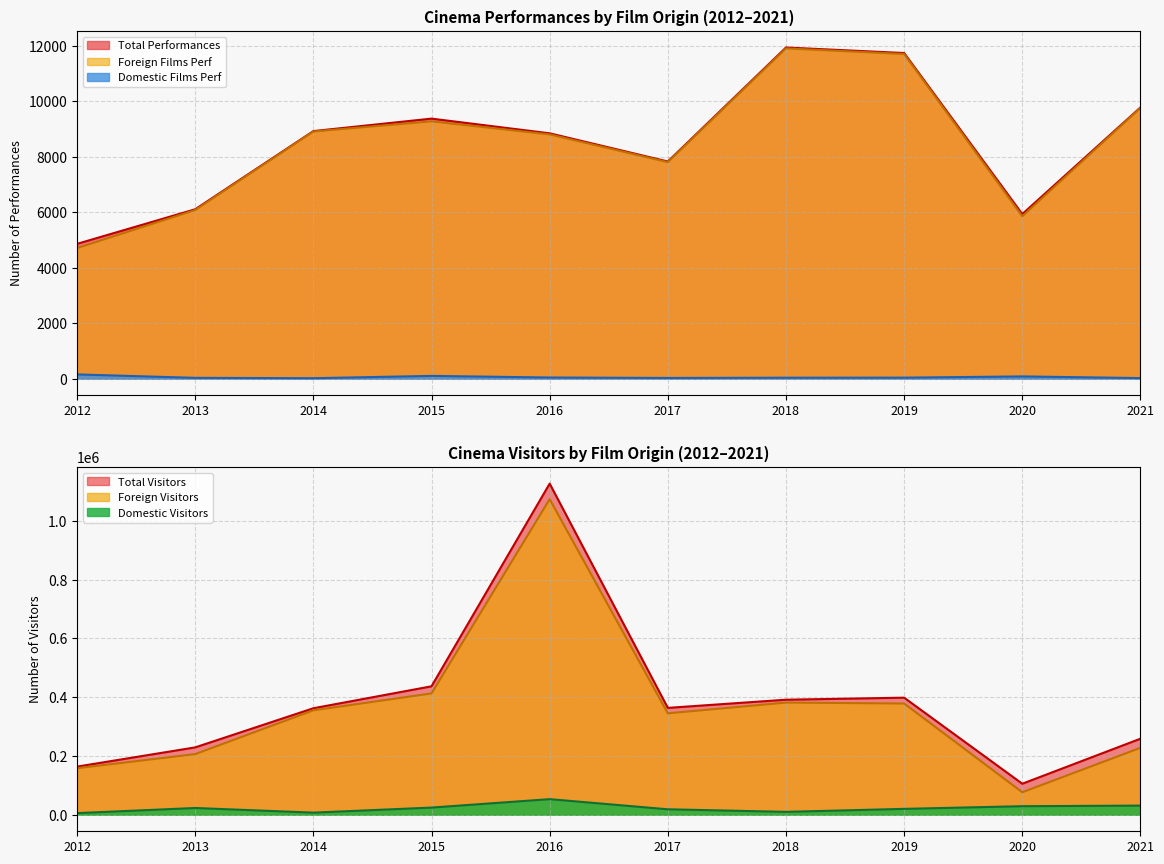

How many values in the Foreign Visitors series are below 355173?

5